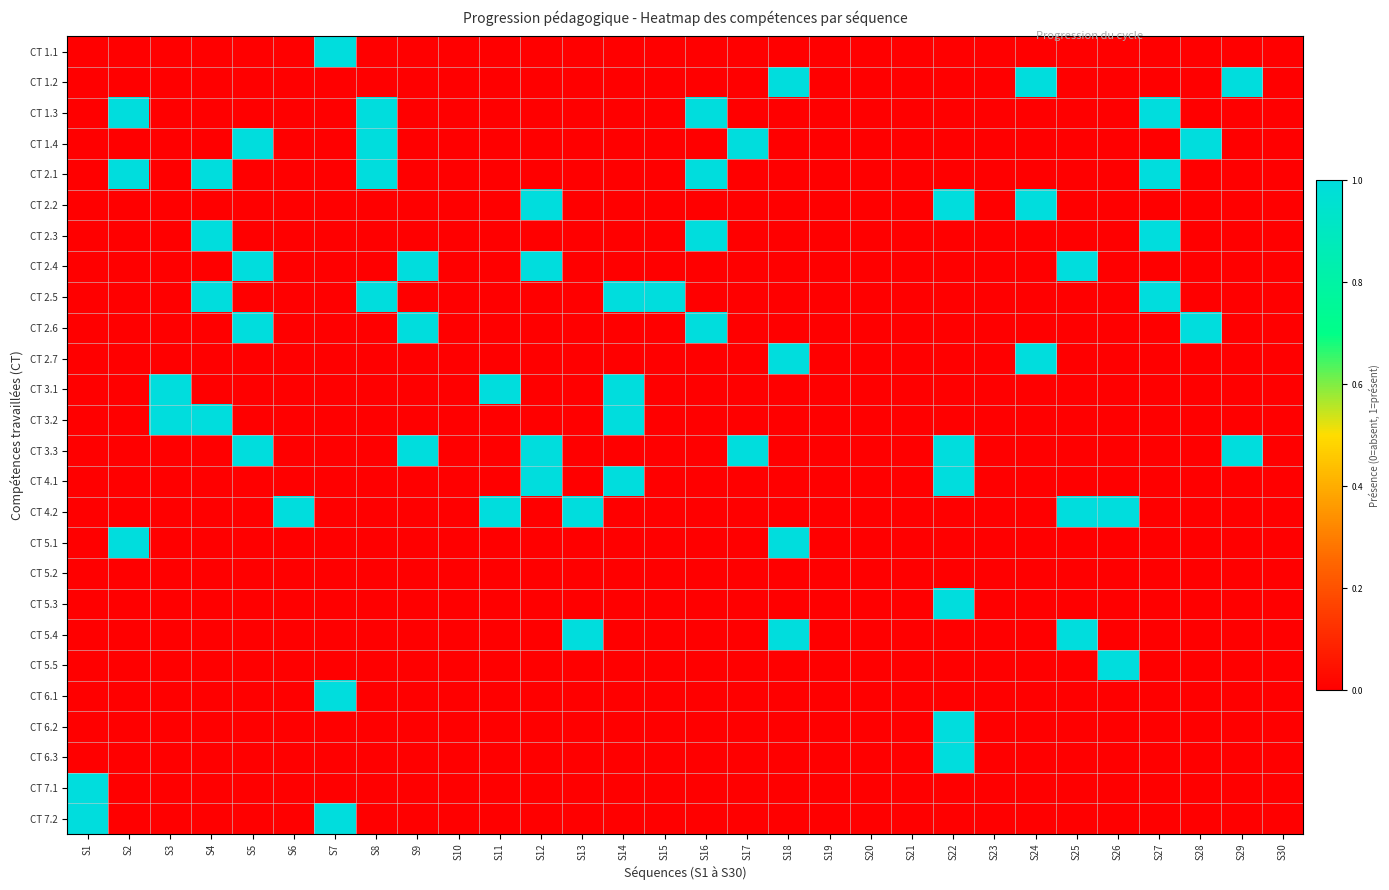

At which category does the chart reach its minimum across all series?

S1